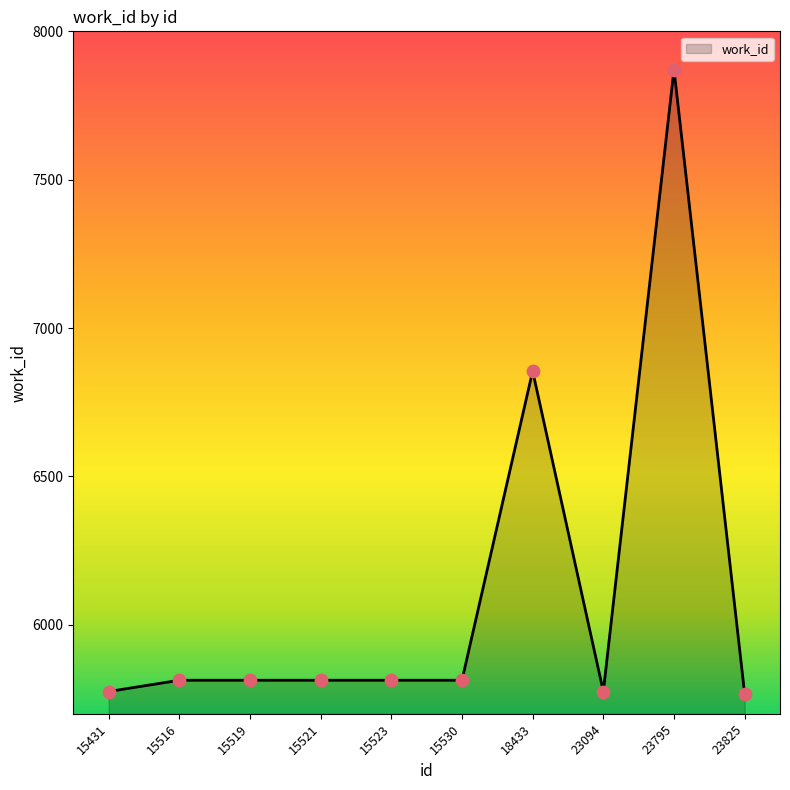

What is the change in value from 18433 to 23094?

-1080